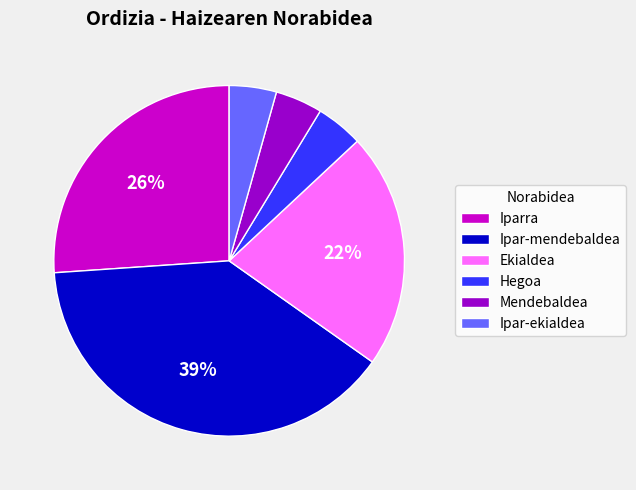

Which has a higher value, Iparra or Mendebaldea?

Iparra